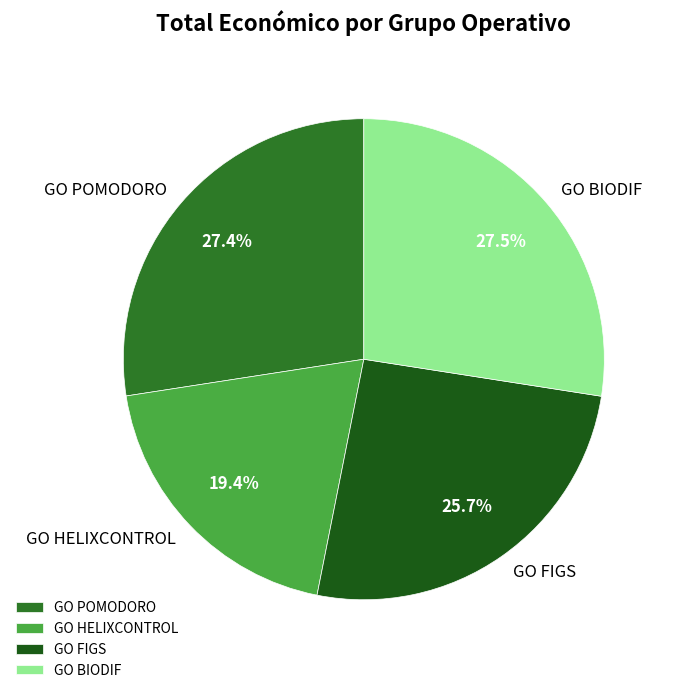

Do GO POMODORO and GO HELIXCONTROL together represent more than half of the pie?

No